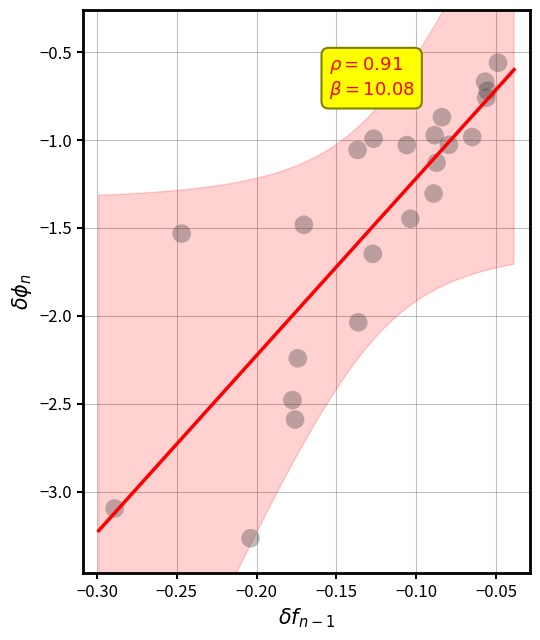

What is the range of Y values (max minus min)?

2.7